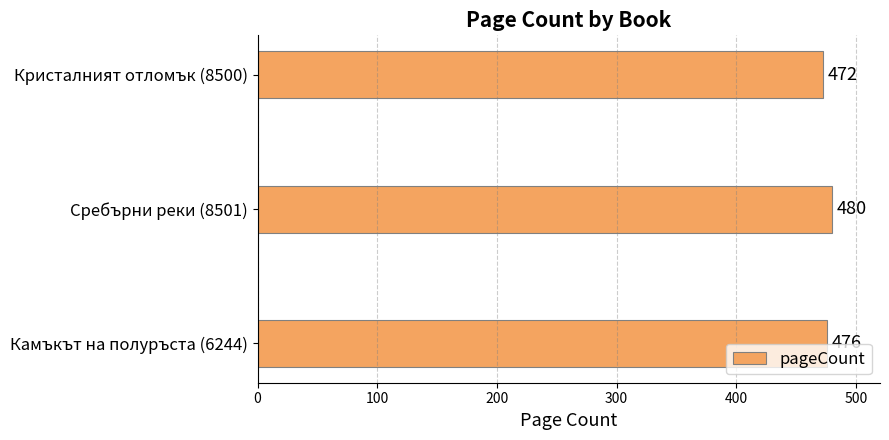

At which label is the value closest to 476?

Камъкът на полуръста (6244)